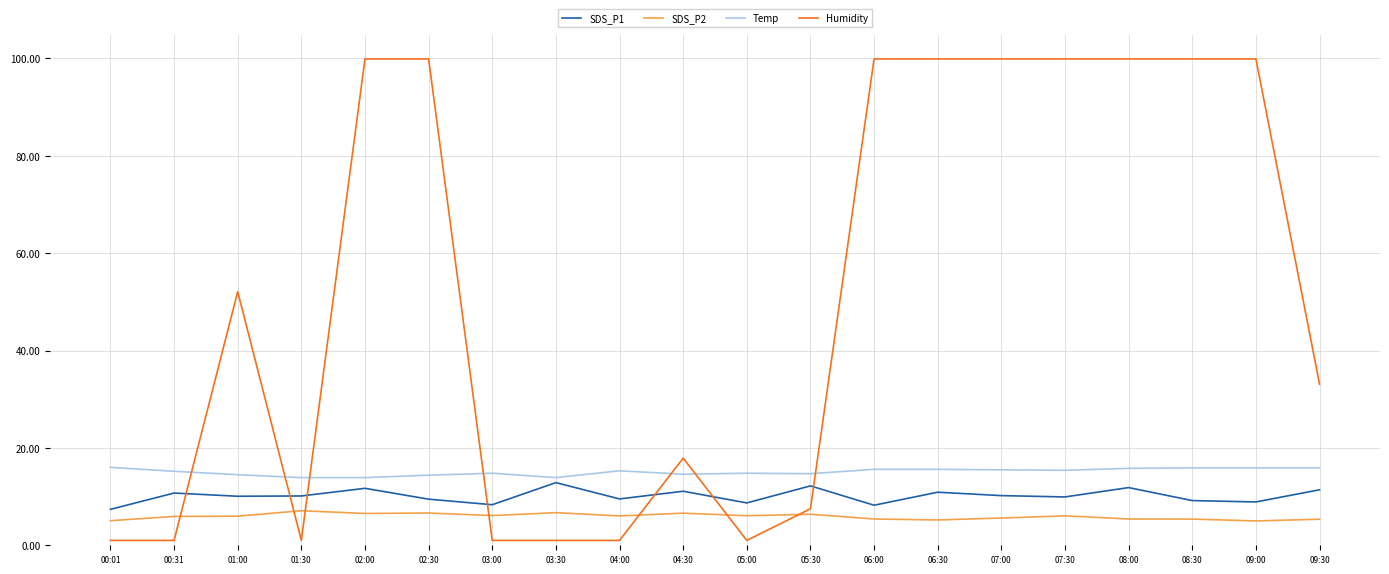

Where do SDS_P2 and Humidity first cross each other?

00:31 and 01:00